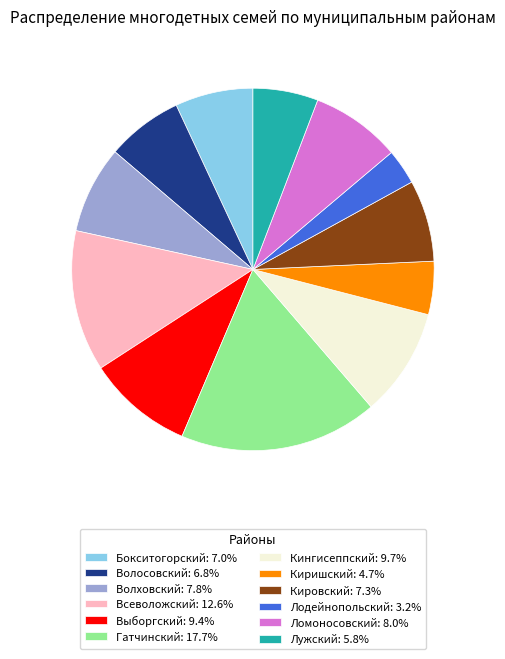

What is the smallest slice in the pie chart?

Лодейнопольский